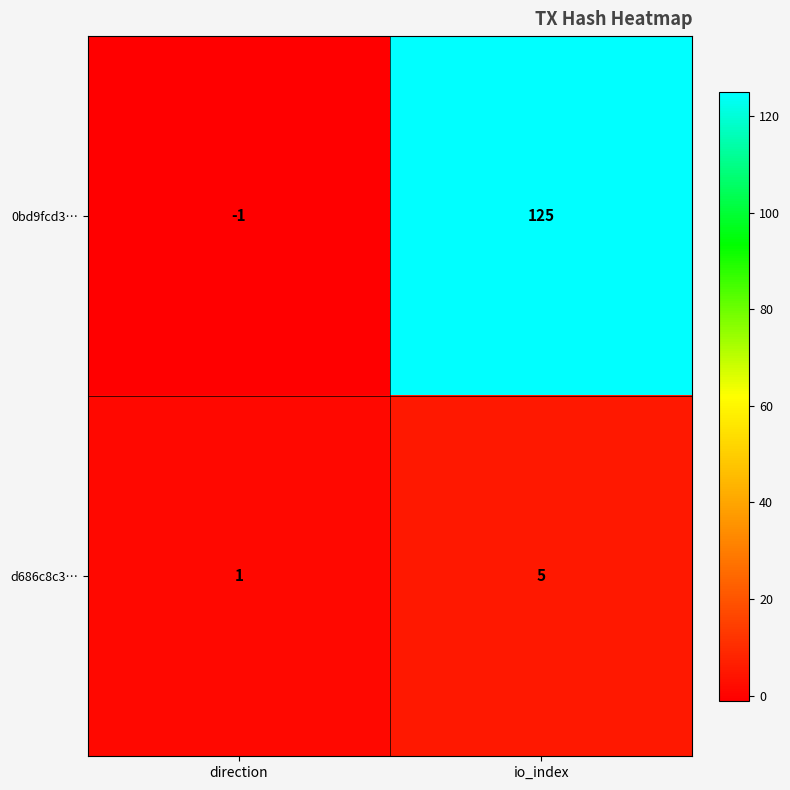

Which series has the largest range (max minus min)?

0bd9fcd3…